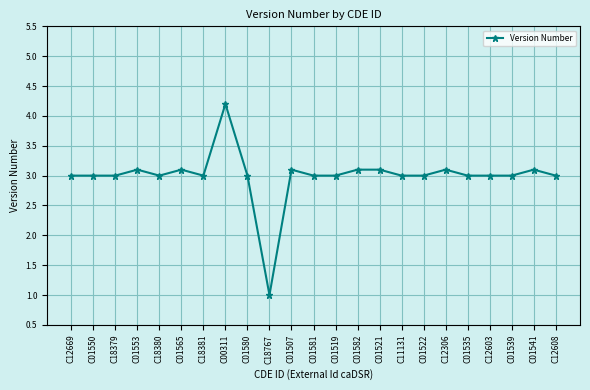

Does the chart have visible grid lines?

Yes